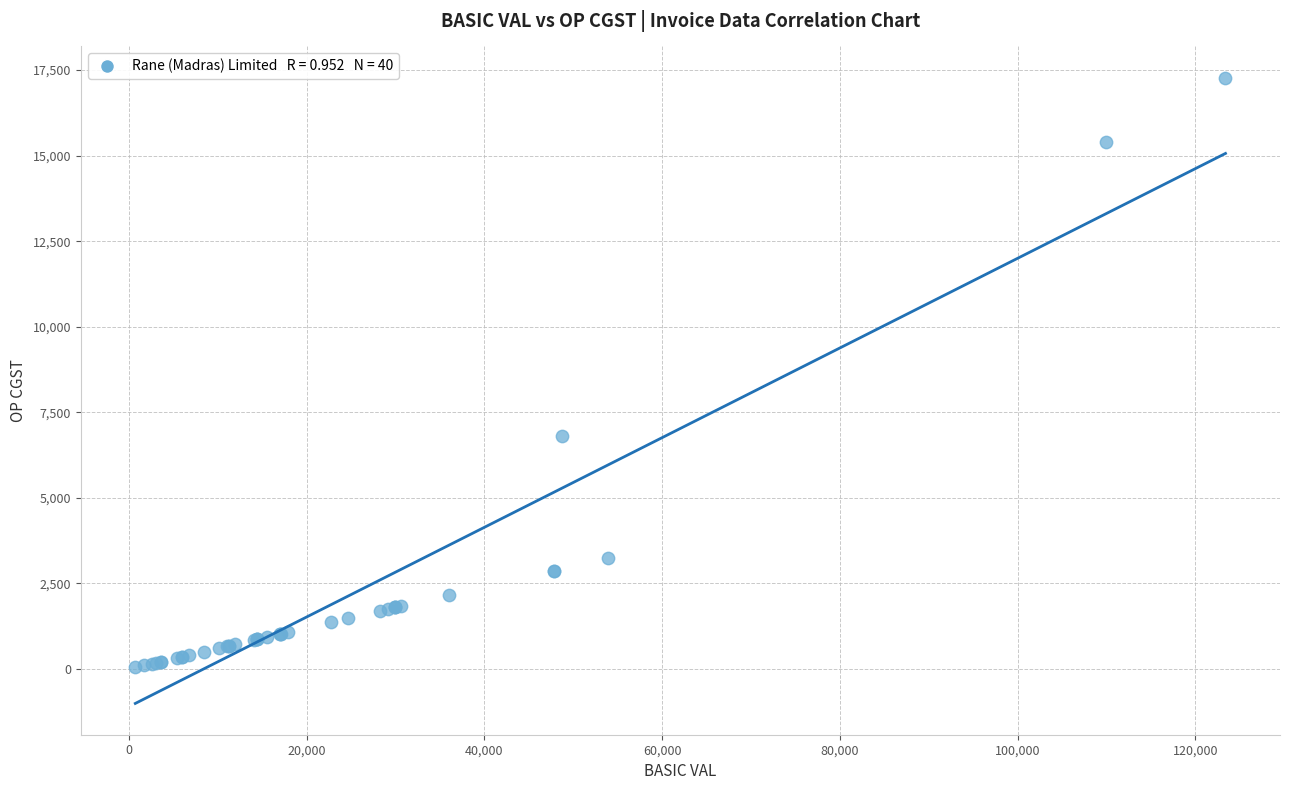

What Y value in the scatter plot is closest to 8659?

6820.9